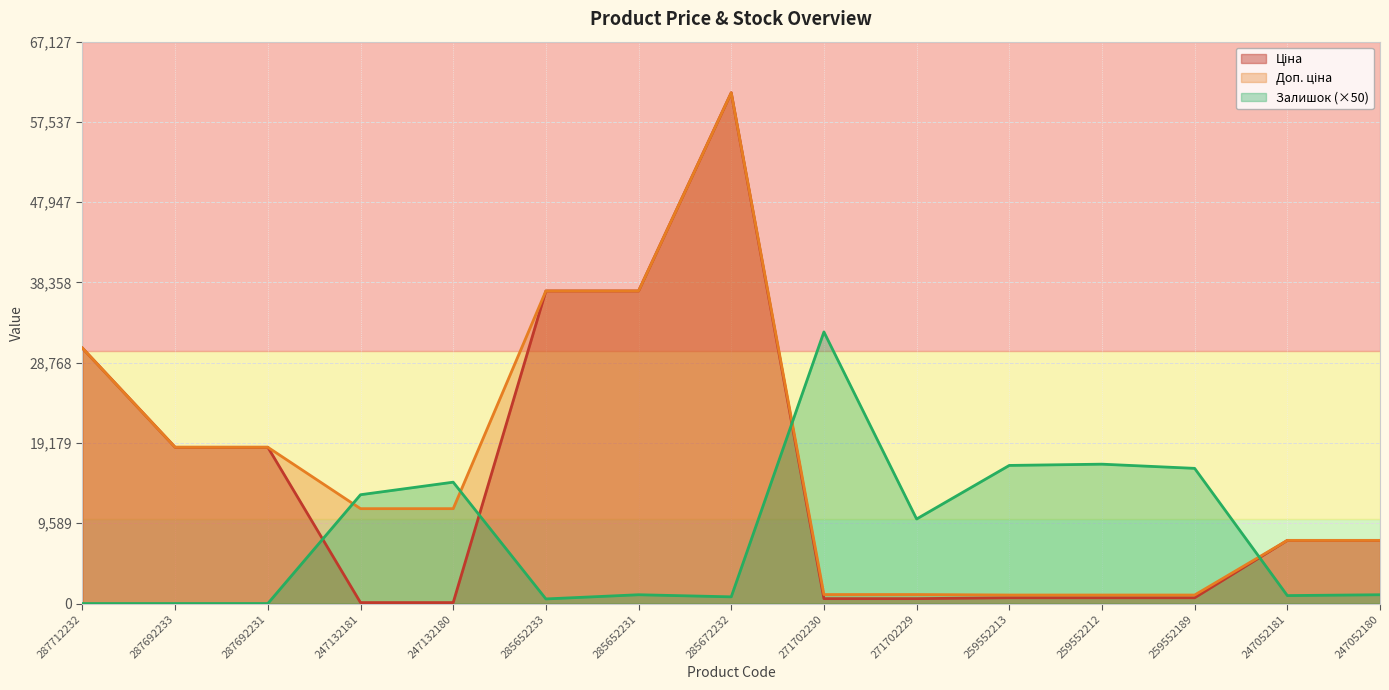

Is the value of Залишок at 259552213 greater than the value of Доп. ціна at 259552213?

Yes